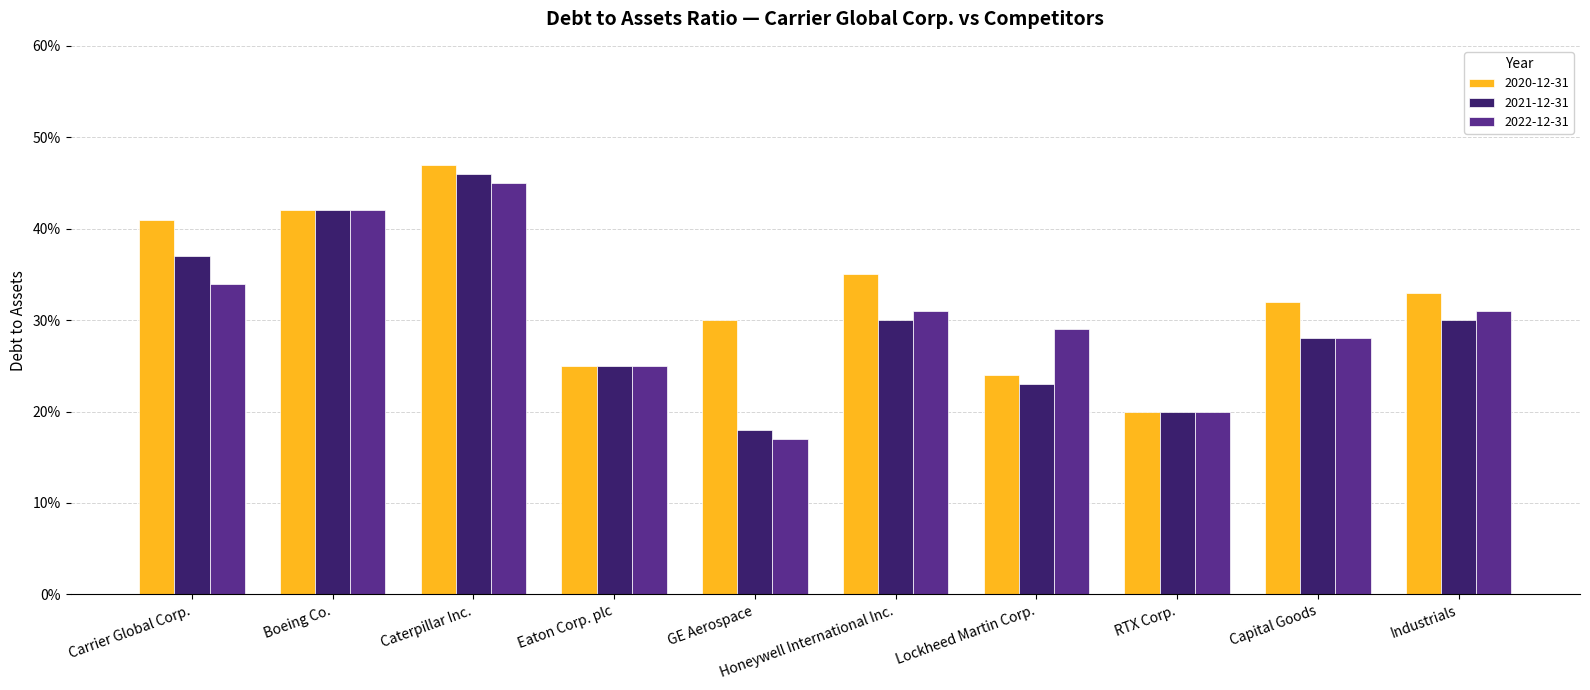

What is the total value across all series at Boeing Co.?

1.3